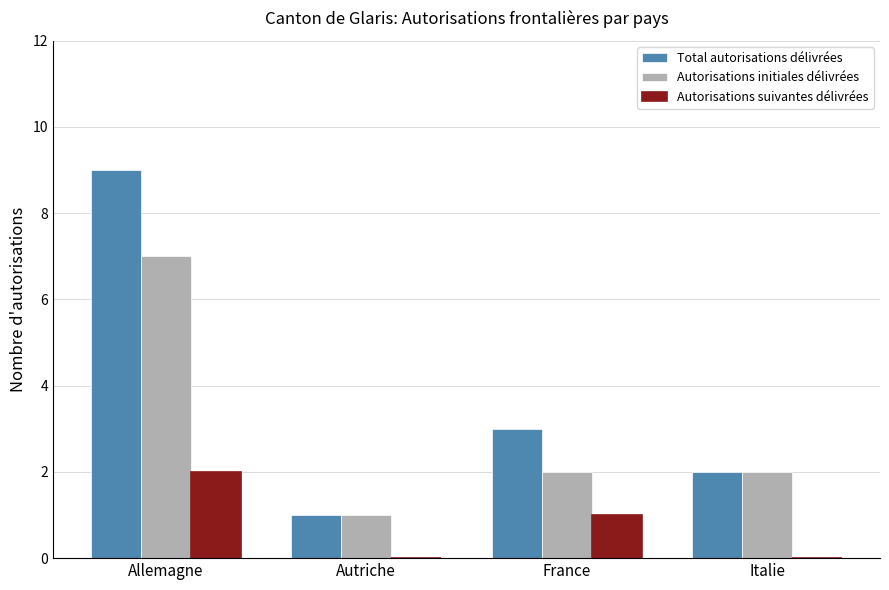

At which category is the sum across all series the highest?

Allemagne